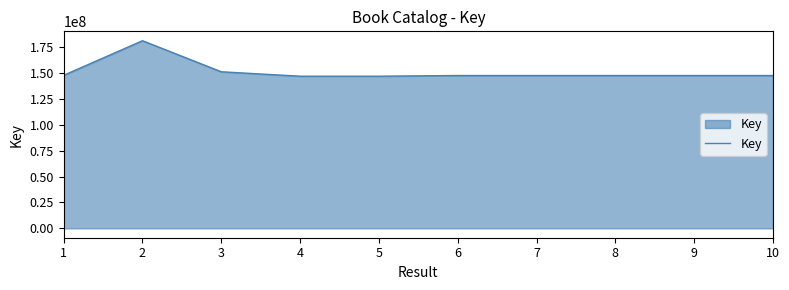

What is the maximum value shown in the chart?

181075231